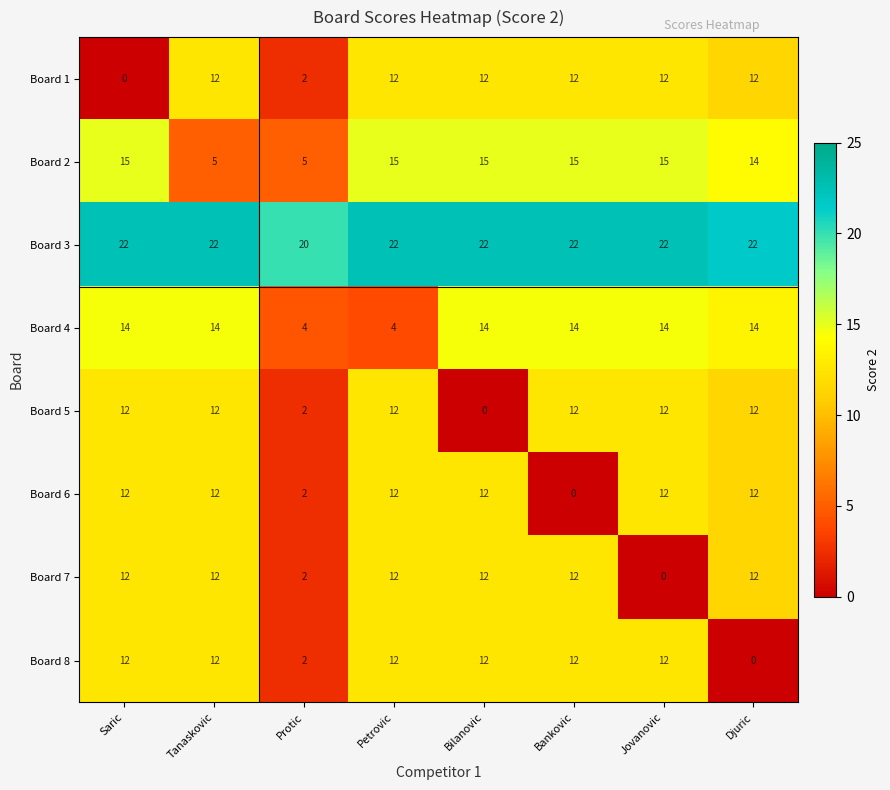

Where is Board 7 nearest to the value 6?

Protic